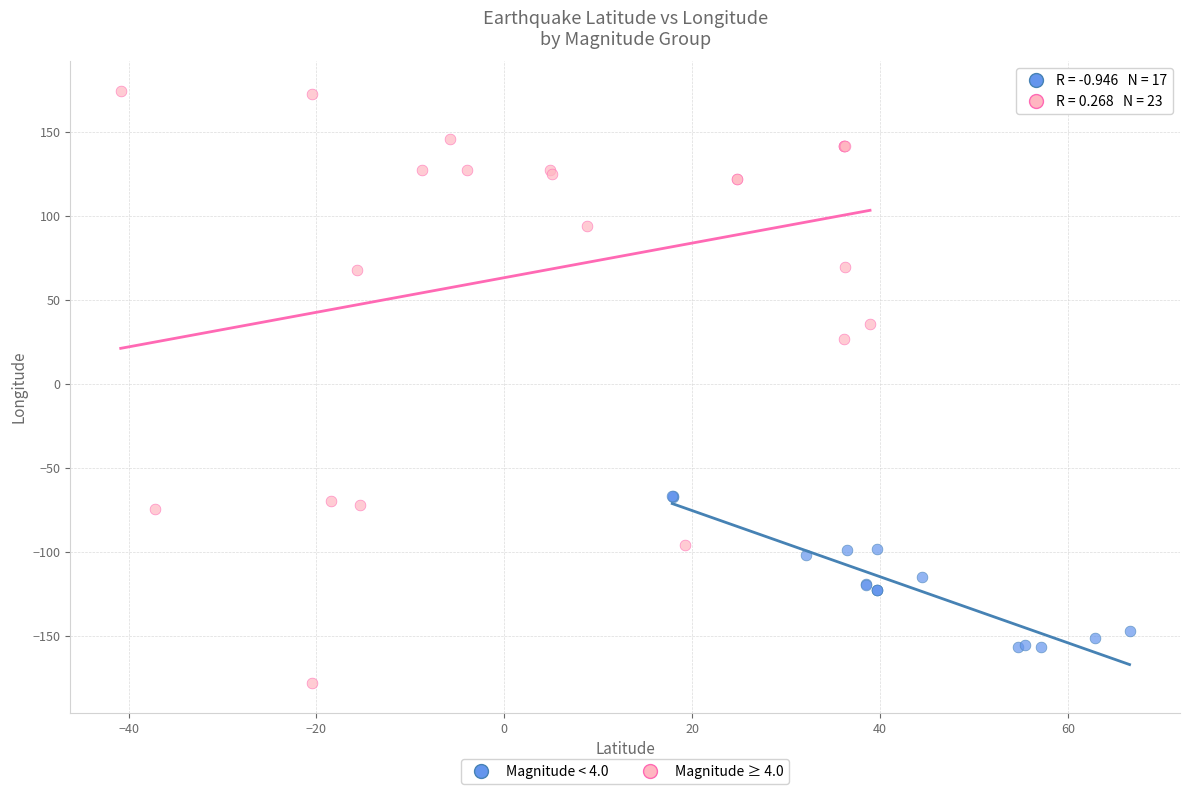

Which series contains the lowest Y value?

Magnitude ≥ 4.0